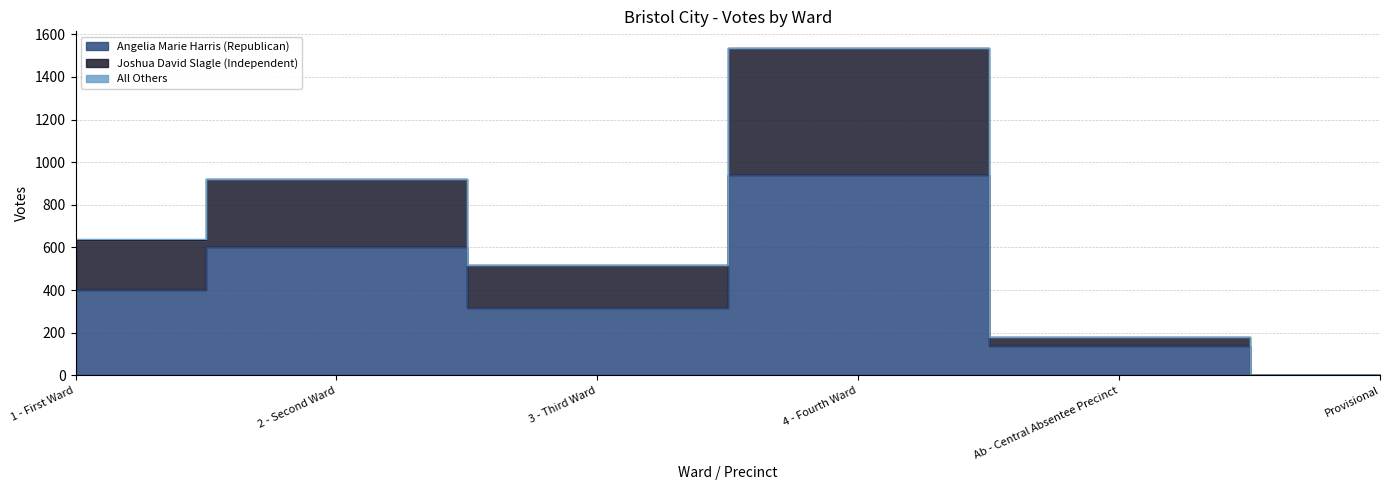

Where is the first local minimum for Angelia Marie Harris (Republican)?

3 - Third Ward